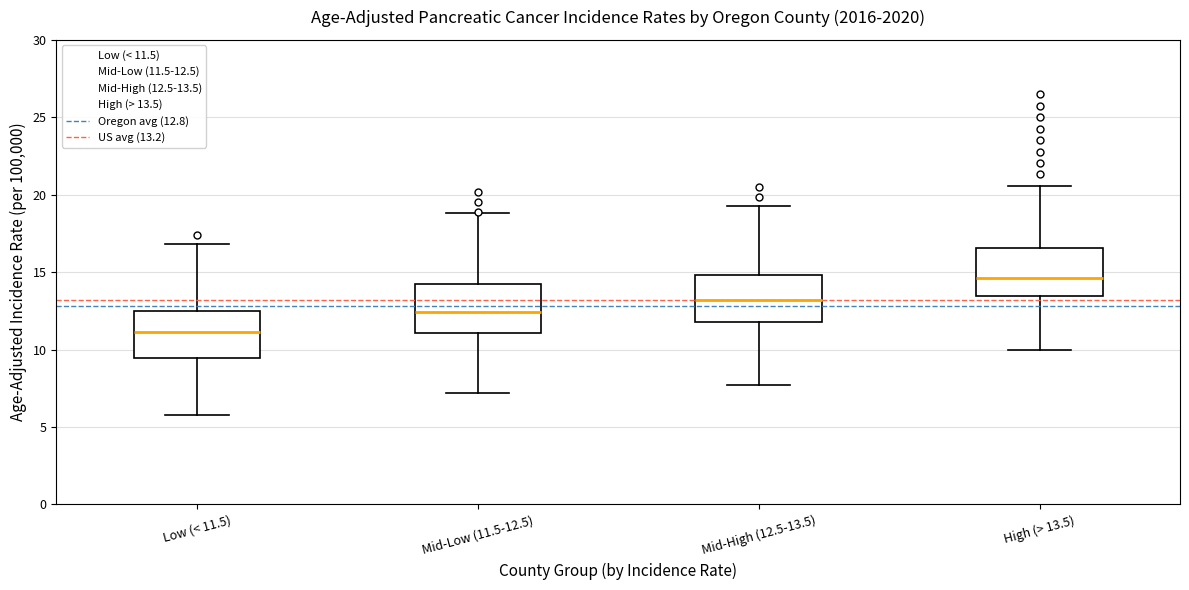

Which box has the lowest median line?

Low (< 11.5)